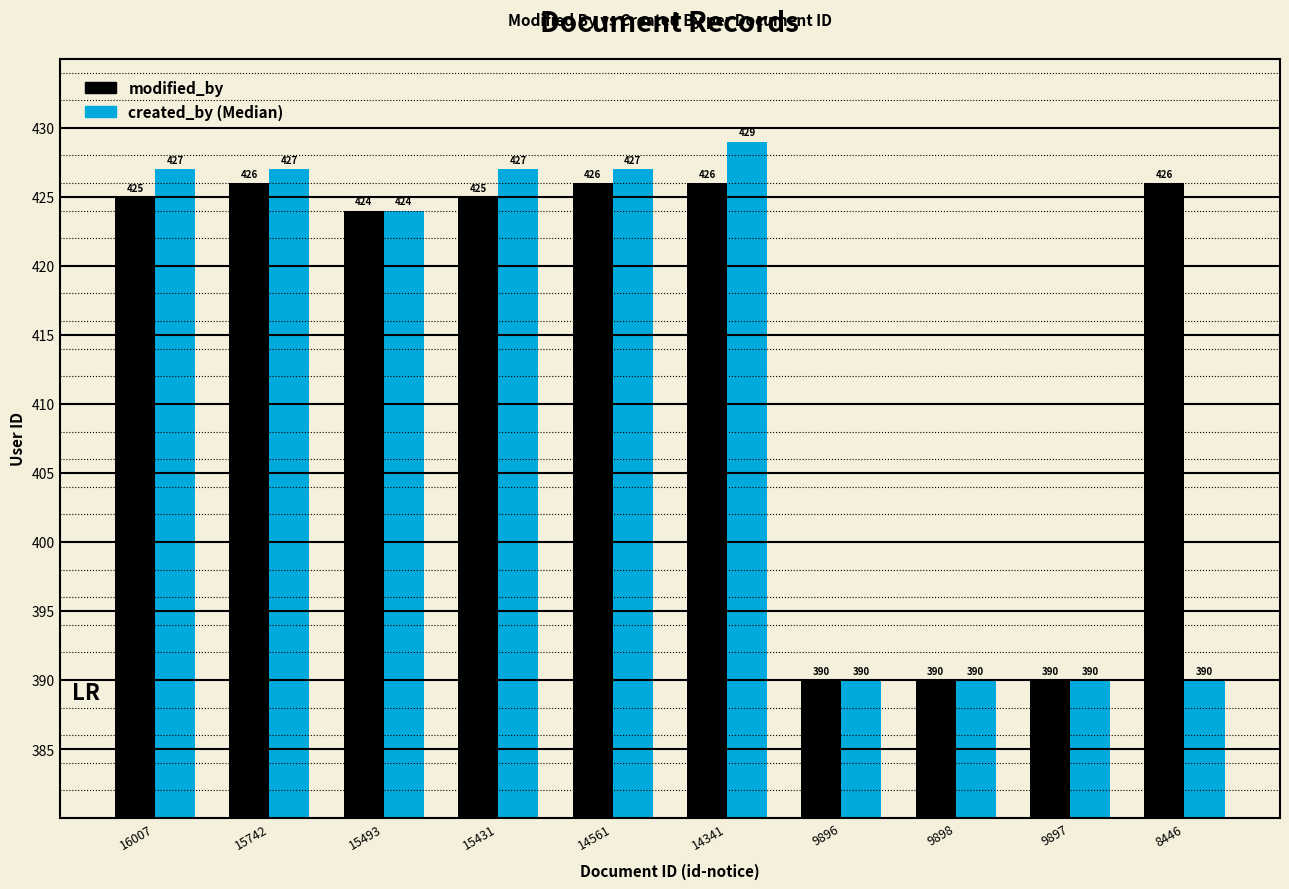

Count the number of categories in the chart.

10